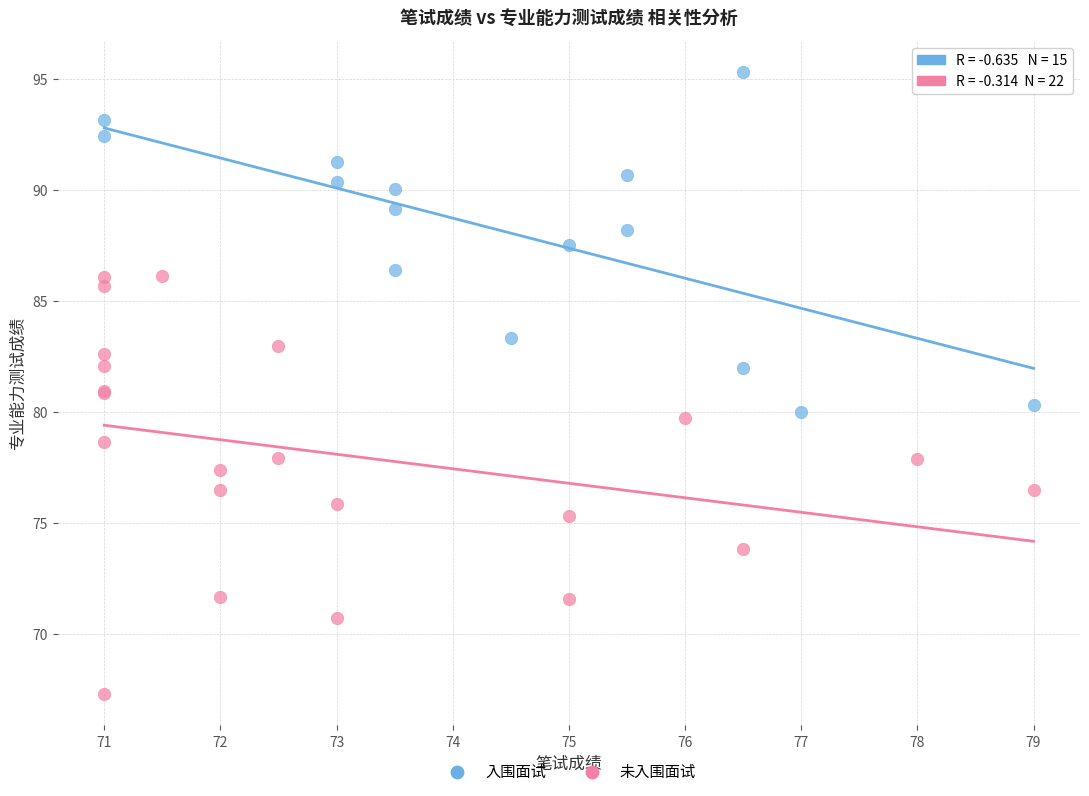

What are all the series names shown in the legend?

入围面试, 未入围面试